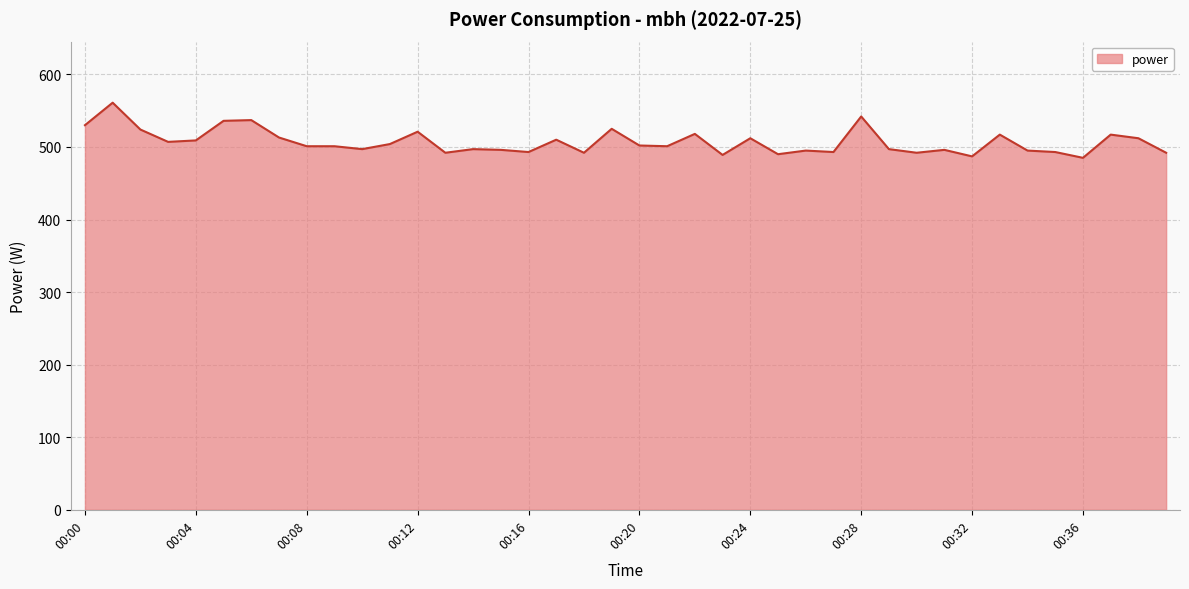

What is the minimum value shown in the chart?

485